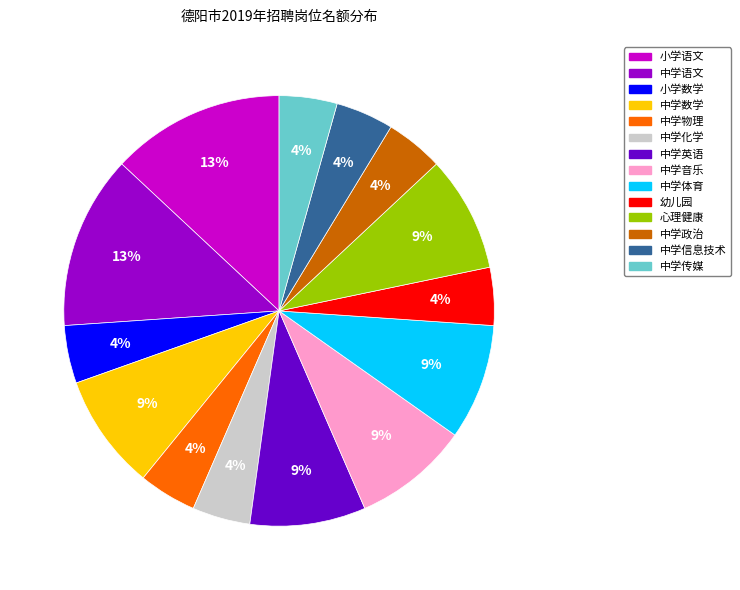

True or false: 幼儿园 accounts for 4% of the total.

True